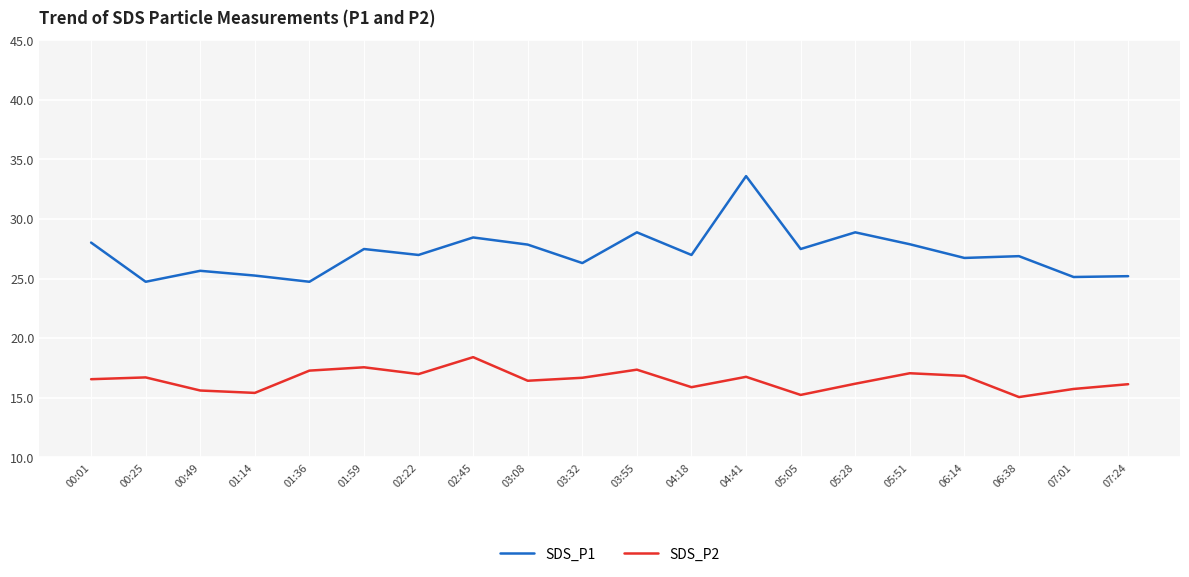

What is the sum of all SDS_P2 values?

329.7